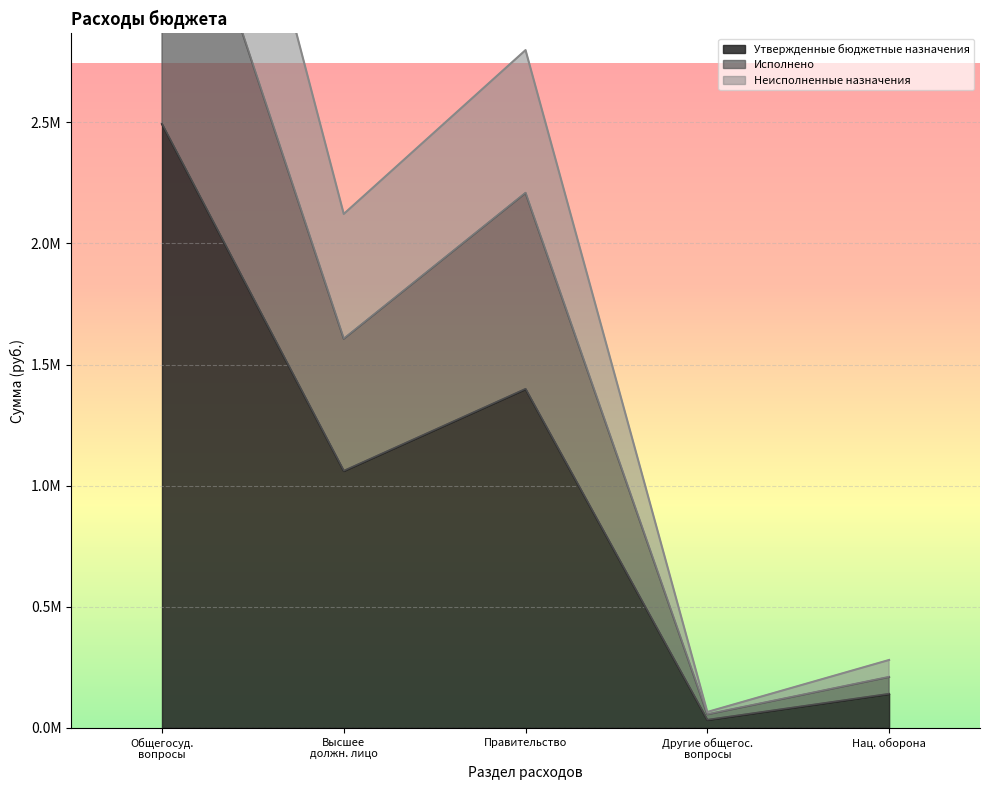

True or false: Исполнено and Неисполненные назначения intersect in this chart.

False